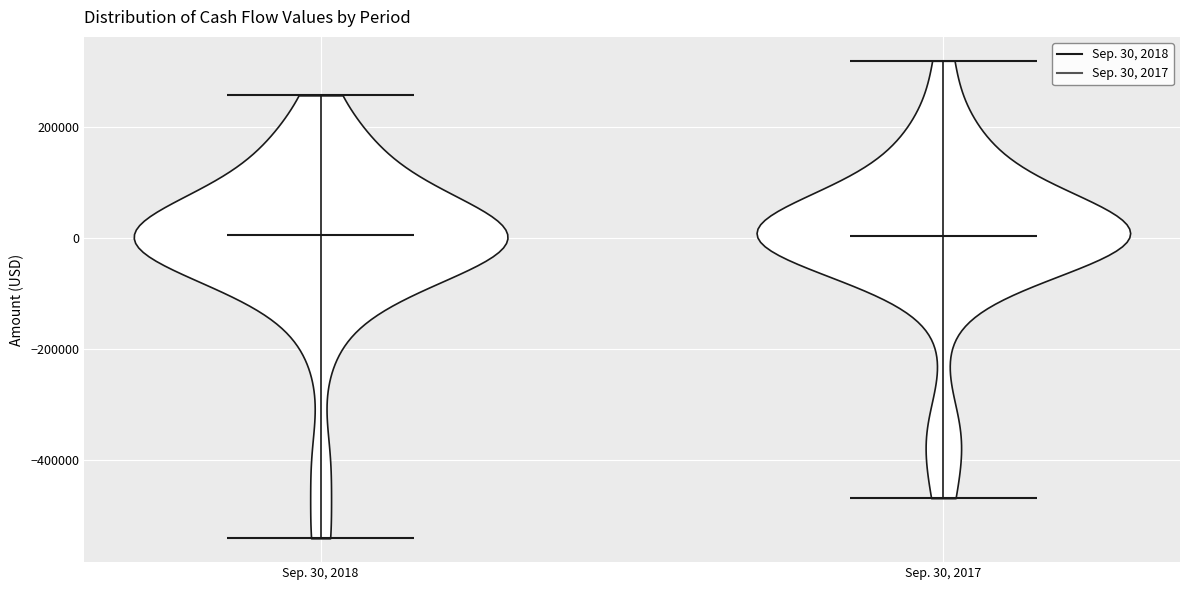

Reading left to right, read every violin against the y-axis: where its median line is, and the lowest and highest points it reaches. The values are not printed on the chart, so give them approximately, as read against the axis.

Sep. 30, 2018: median line 0, lowest point -540000, highest point 260000
Sep. 30, 2017: median line 0, lowest point -460000, highest point 320000